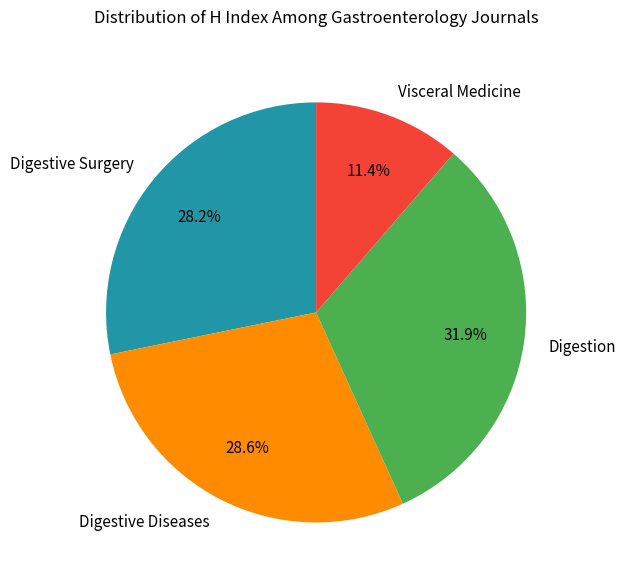

How much of the chart is everything except Visceral Medicine?

88.6%